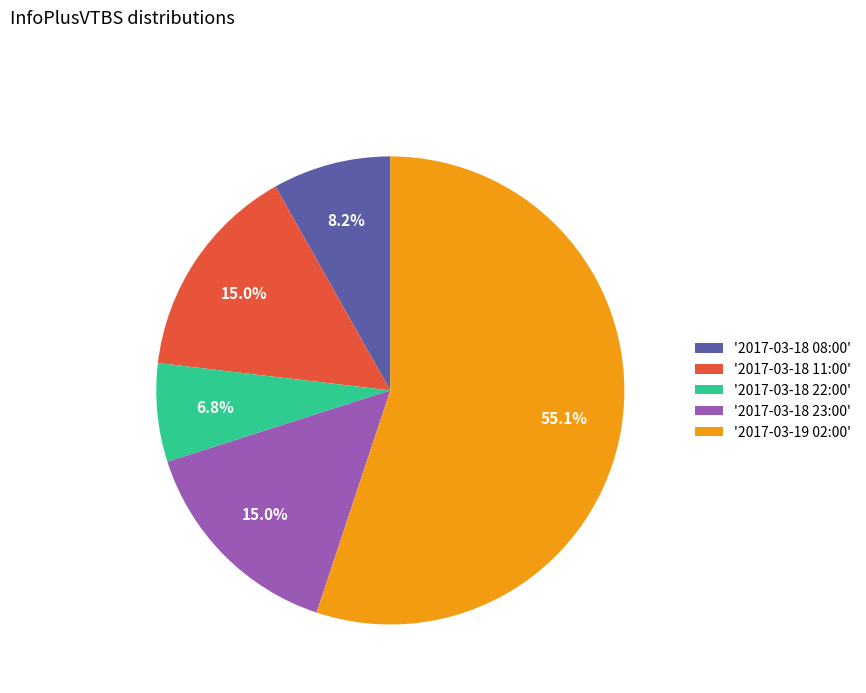

How many segments does this pie chart have?

5